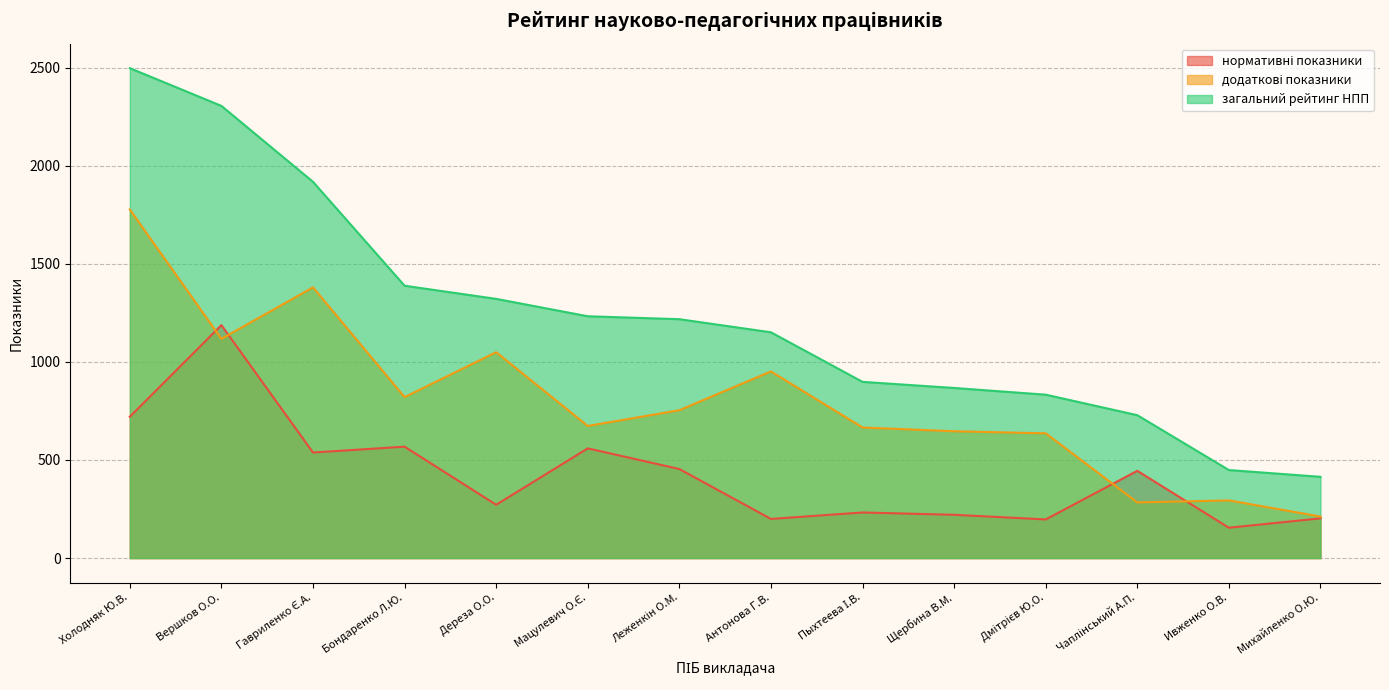

Reading left to right, what are all the values shown in this chart?

нормативні показники: 720.4	1187.6	538.1	567.9	271.8	559.2	454.0	199.5	232.5	220.7	197.0	444.7	154.8	202.5
додаткові показники: 1777.0	1117.5	1380.0	820.5	1049.5	673.5	753.8	951.5	665.8	646.5	636.0	283.8	294.0	211.8
загальний рейтинг НПП: 2497.4	2305.1	1918.1	1388.4	1321.3	1232.7	1217.8	1151.0	898.2	867.2	833.0	728.5	448.8	414.2